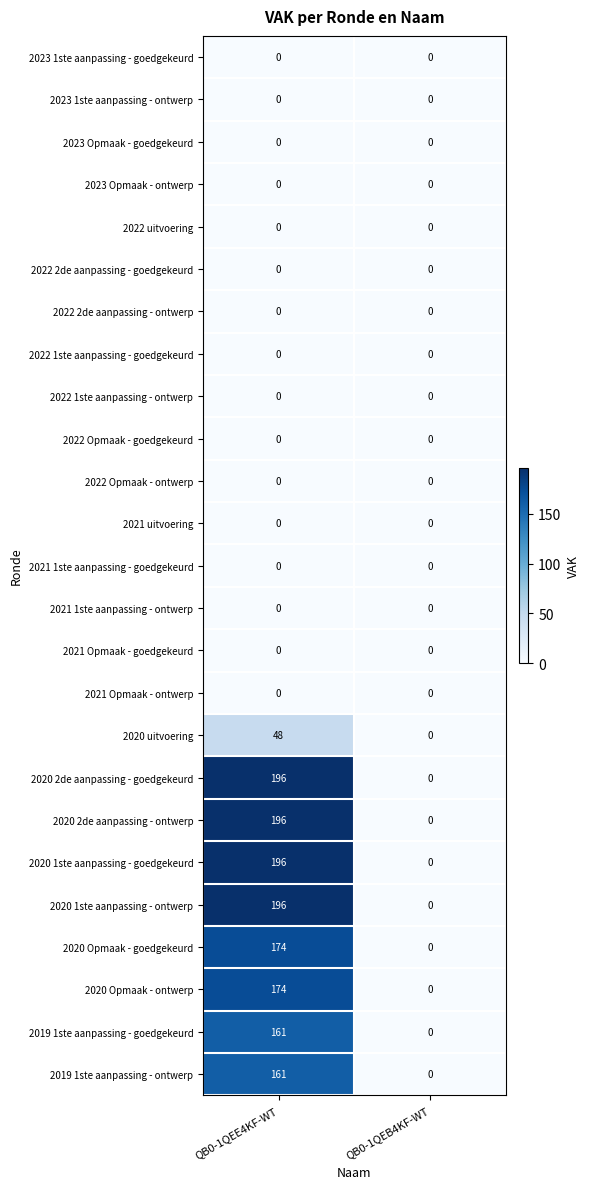

What is the average value of the 2020 uitvoering series?

24